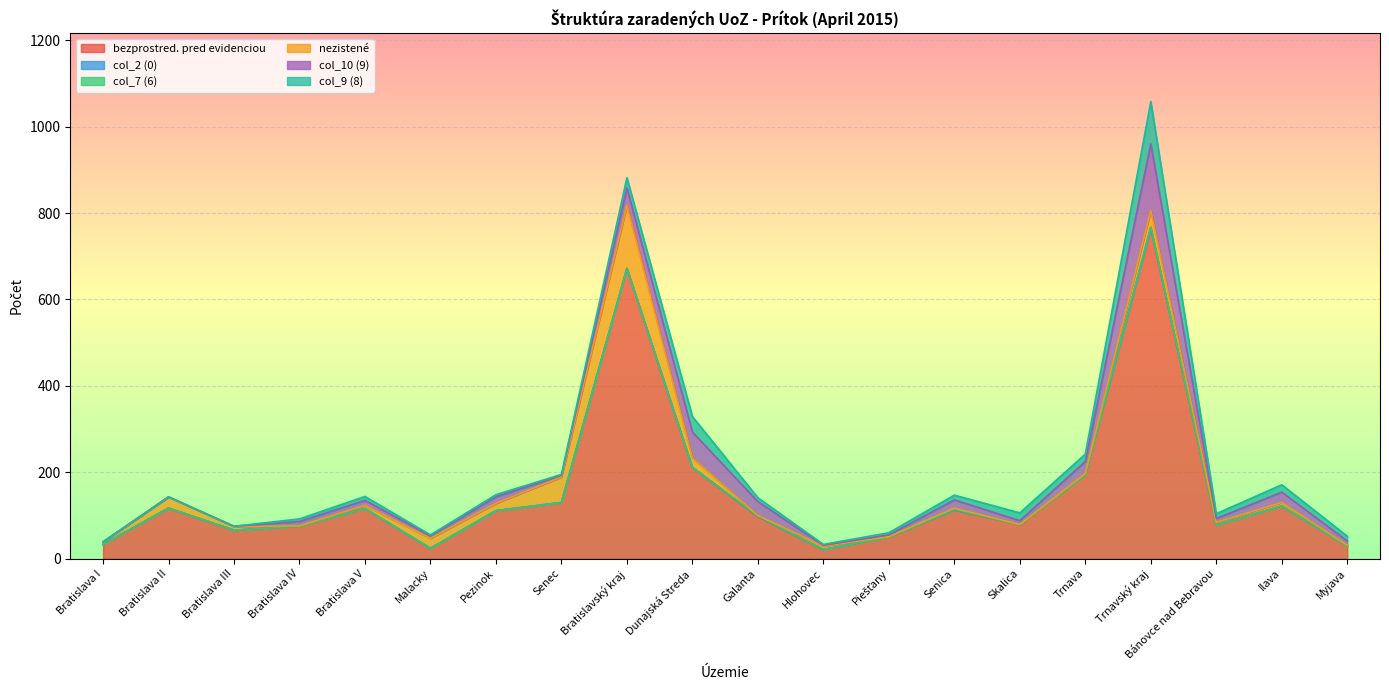

What is the sum of all col_10 (9) values?

440